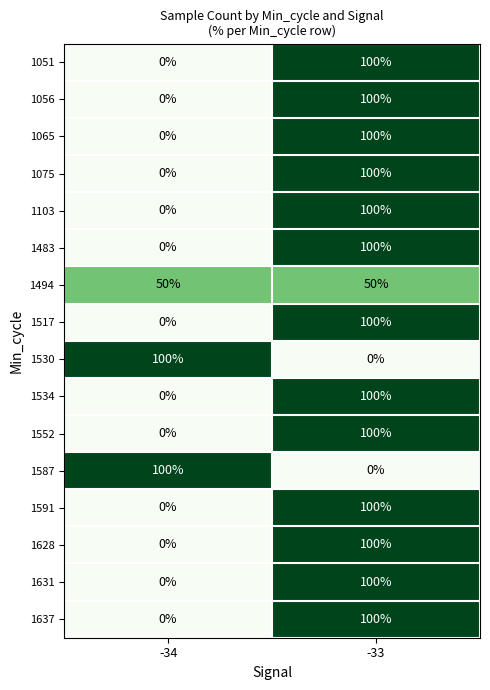

What is the difference between the highest and lowest values at -34?

100